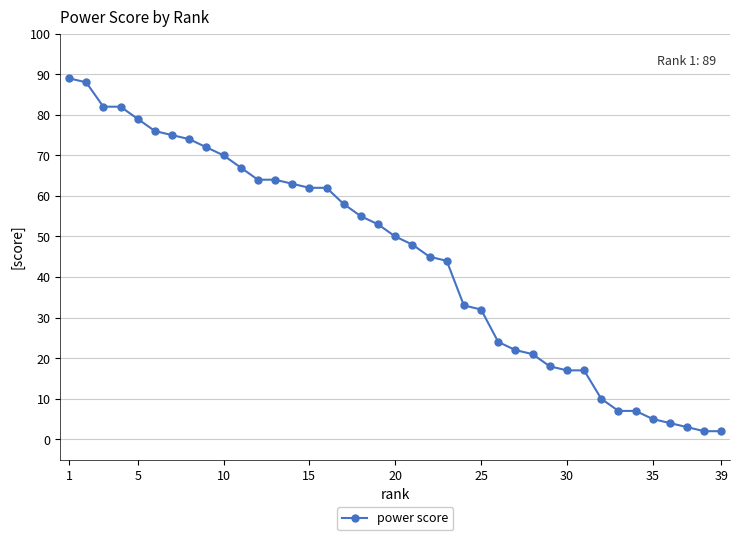

What is the sum of all values?

1746